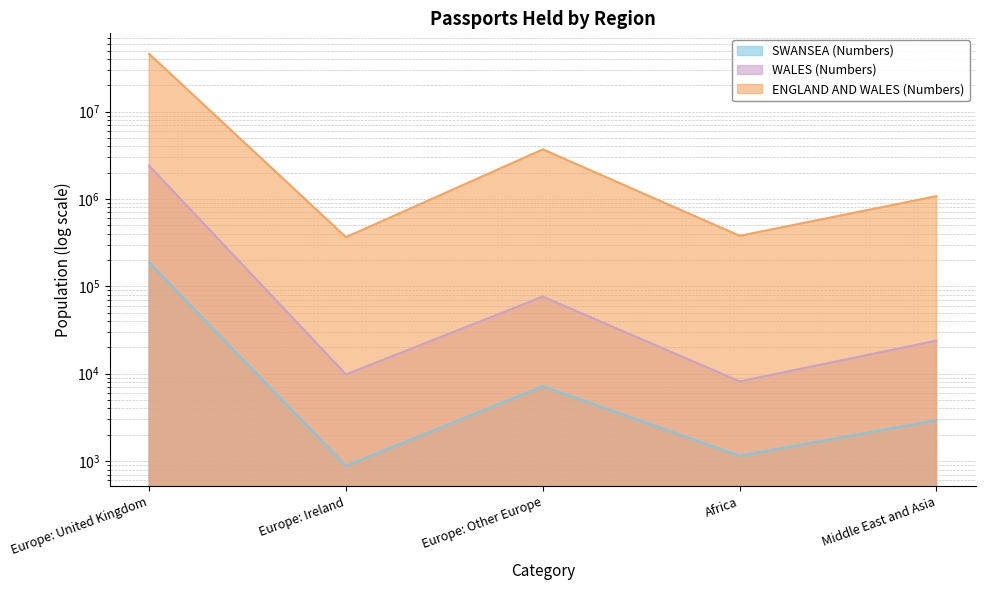

What is the difference between the maximum and second lowest values in the WALES (Numbers) series?

2389957